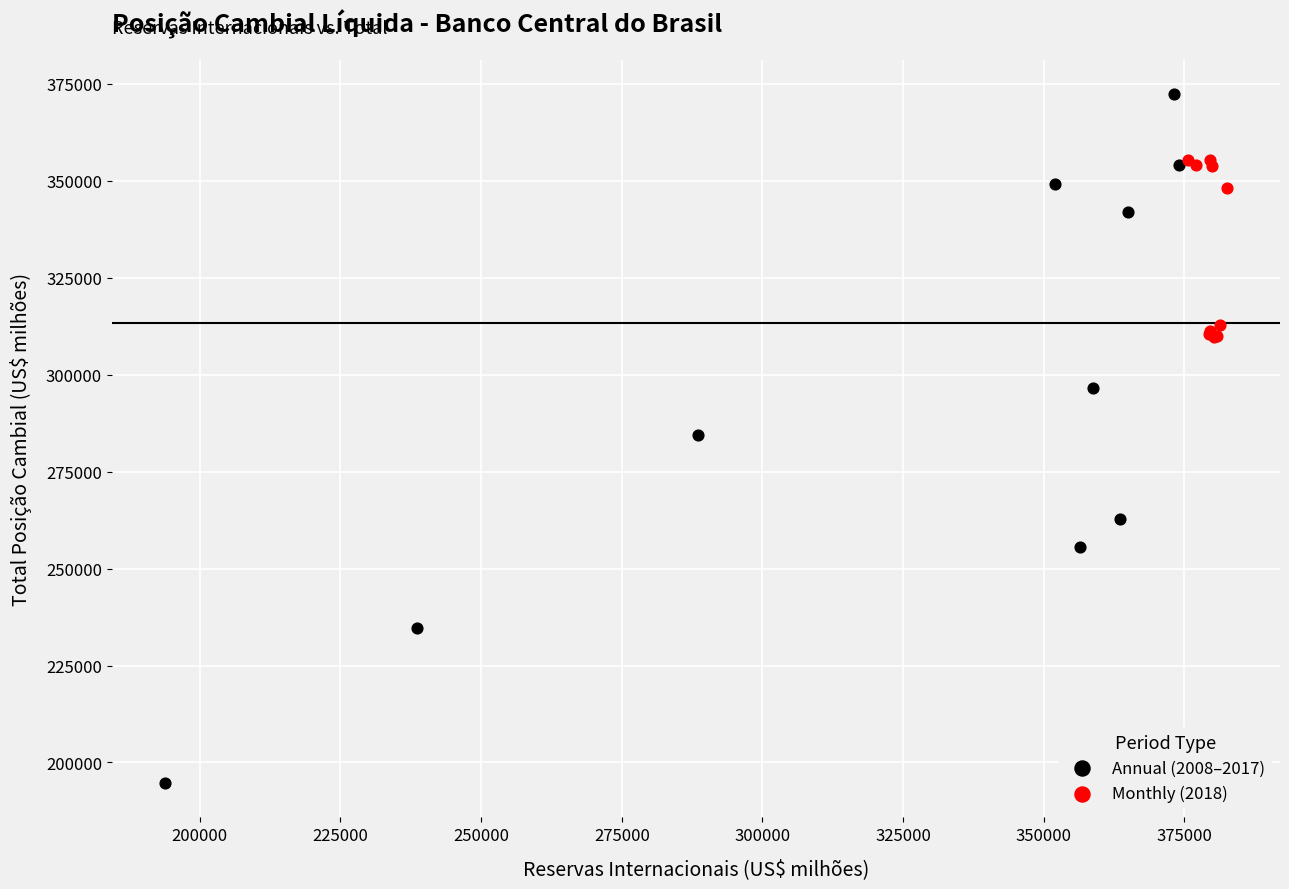

Which series contains the highest Y value?

Annual (2008–2017)